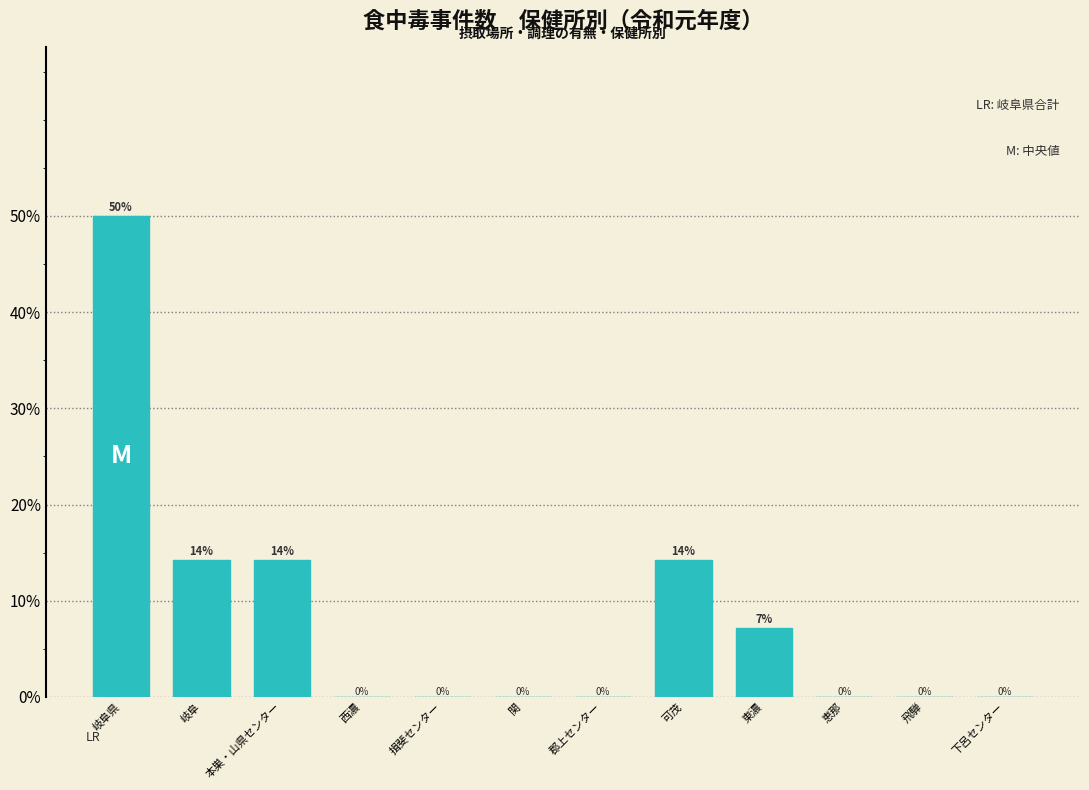

Which has a higher value, 本巣・山県センター or 恵那?

本巣・山県センター